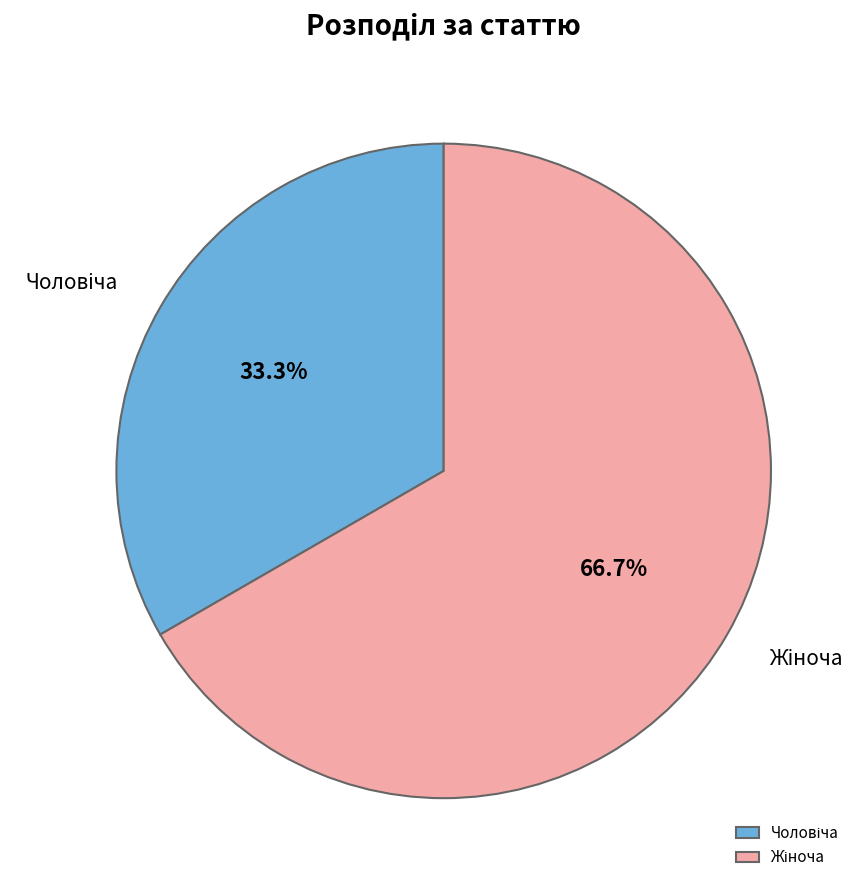

Does any single category account for the majority?

Yes